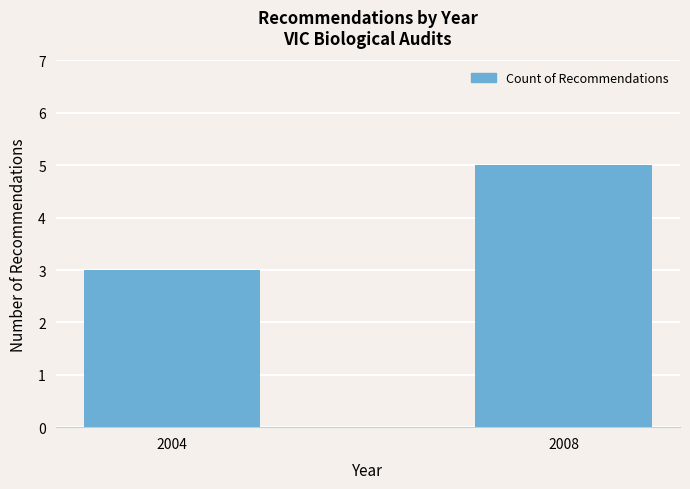

What is the value of the 1st bar from the left?

3